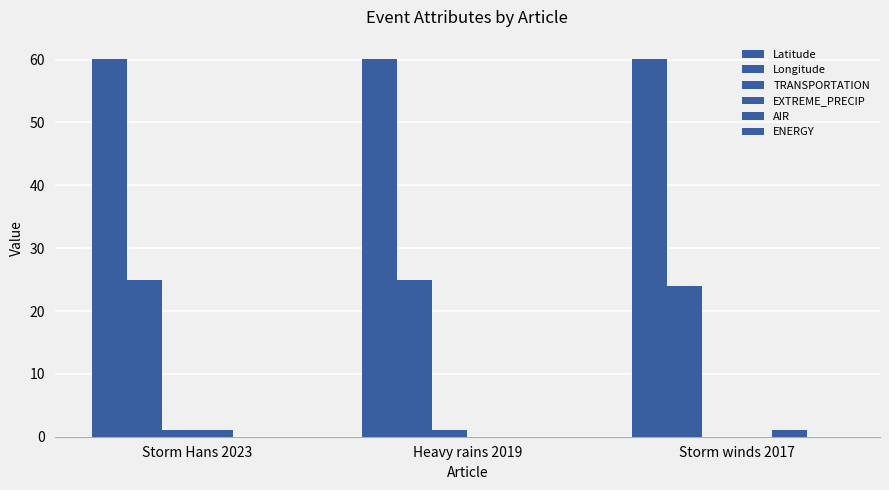

What is the total value across all series at Storm winds 2017?

85.2